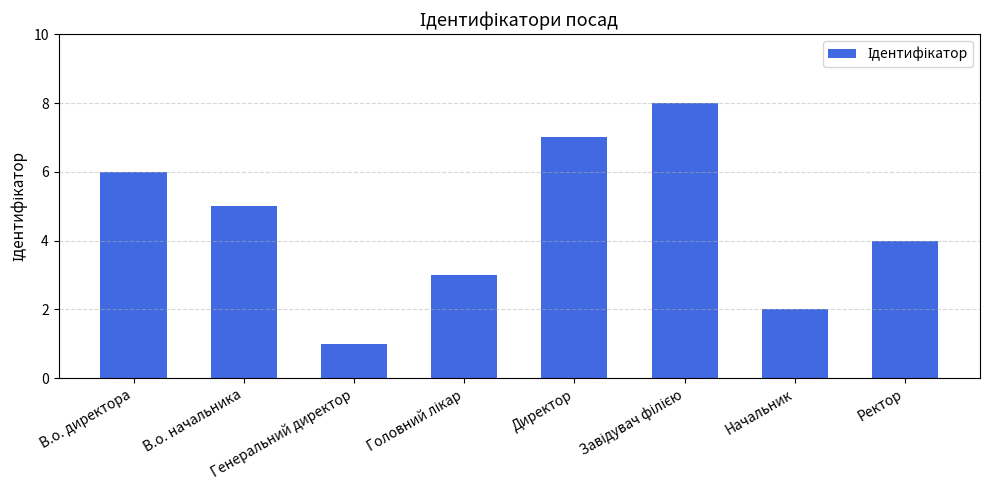

Reading left to right, what are all the values shown in this chart?

6	5	1	3	7	8	2	4